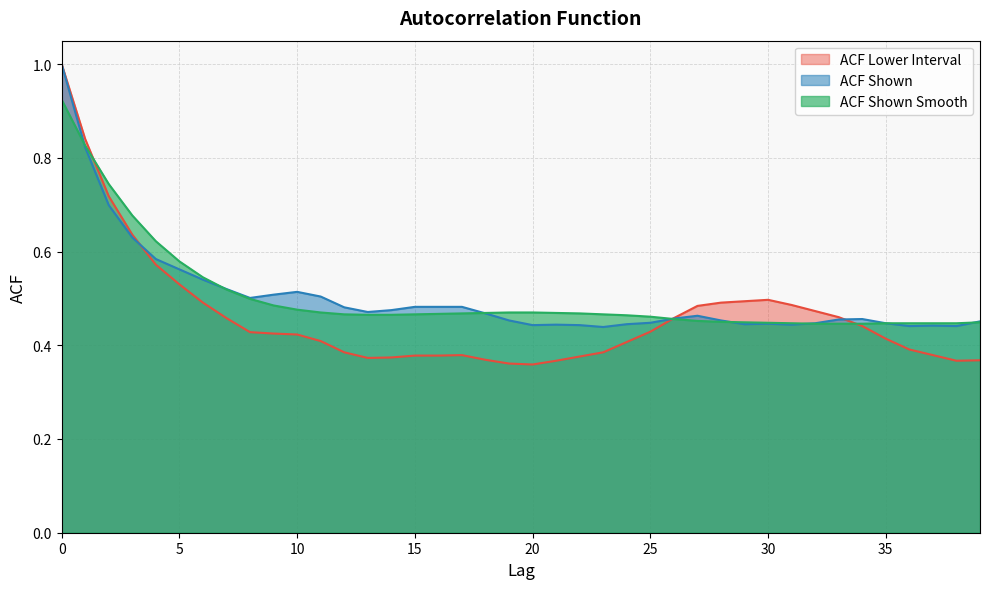

Is the value of acf_shown at 28 greater than the value of acf_li at 36?

Yes